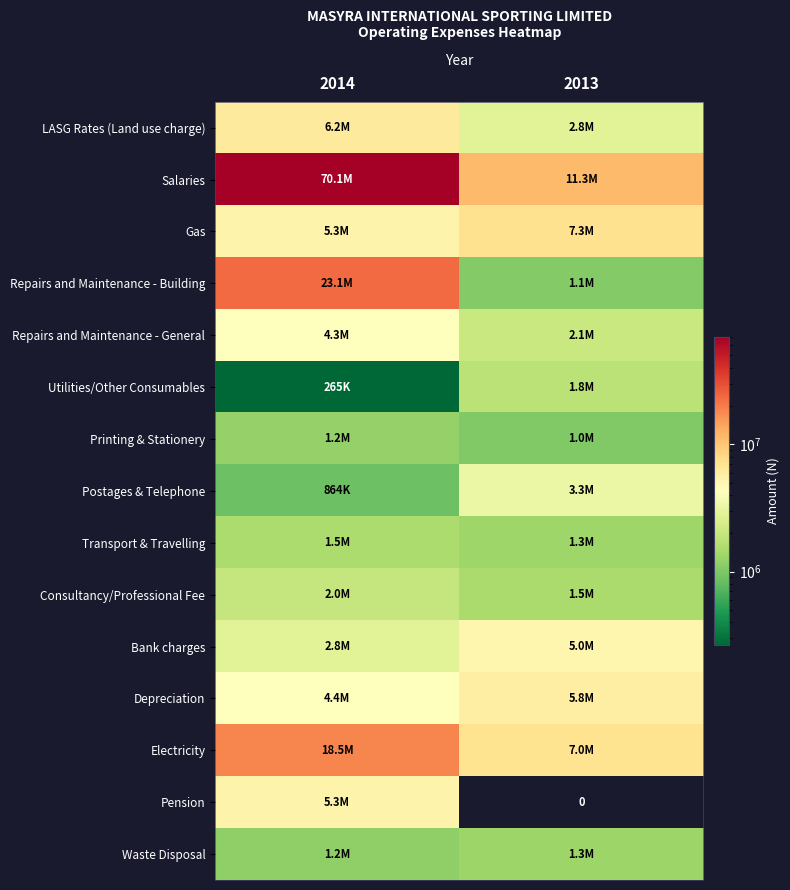

What is the difference between the Waste Disposal values at 2013 and 2014?

123550.0